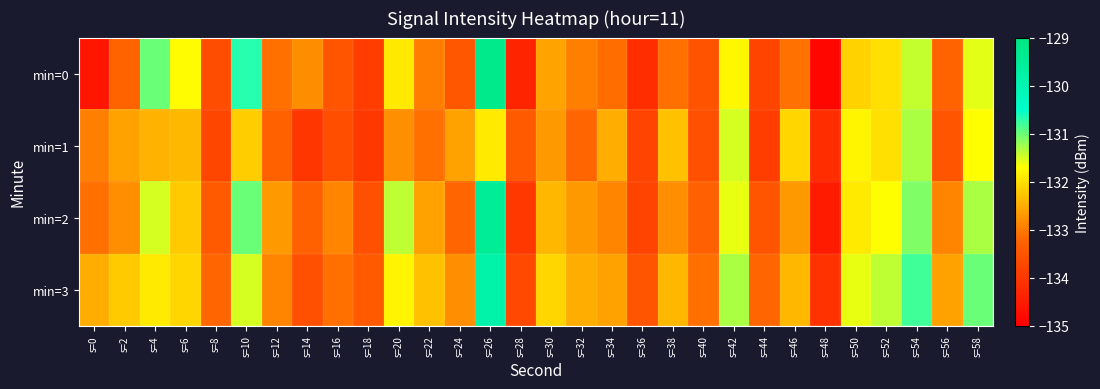

Reading right to left, list all the values displayed in this chart.

min=0: s=58=-131.6	s=56=-133.2	s=54=-131.4	s=52=-132.0	s=50=-132.1	s=48=-134.9	s=46=-133.1	s=44=-133.8	s=42=-131.8	s=40=-133.5	s=38=-133.1	s=36=-134.2	s=34=-133.1	s=32=-132.9	s=30=-132.6	s=28=-134.4	s=26=-129.2	s=24=-133.5	s=22=-133.0	s=20=-131.9	s=18=-133.9	s=16=-133.5	s=14=-132.8	s=12=-133.1	s=10=-130.7	s=8=-133.6	s=6=-131.7	s=4=-131.0	s=2=-133.2	s=0=-134.6
min=1: s=58=-131.7	s=56=-133.5	s=54=-131.3	s=52=-132.0	s=50=-131.8	s=48=-134.2	s=46=-132.1	s=44=-133.9	s=42=-131.5	s=40=-133.6	s=38=-132.3	s=36=-133.8	s=34=-132.5	s=32=-133.2	s=30=-132.7	s=28=-133.4	s=26=-131.9	s=24=-132.6	s=22=-133.1	s=20=-132.8	s=18=-134.0	s=16=-133.6	s=14=-134.0	s=12=-133.3	s=10=-132.2	s=8=-133.8	s=6=-132.4	s=4=-132.5	s=2=-132.6	s=0=-132.9
min=2: s=58=-131.3	s=56=-132.9	s=54=-131.1	s=52=-131.7	s=50=-131.9	s=48=-134.5	s=46=-132.7	s=44=-133.5	s=42=-131.6	s=40=-133.3	s=38=-132.8	s=36=-133.8	s=34=-132.9	s=32=-132.7	s=30=-132.4	s=28=-134.0	s=26=-129.5	s=24=-133.2	s=22=-132.6	s=20=-131.4	s=18=-133.6	s=16=-132.9	s=14=-133.3	s=12=-132.7	s=10=-131.0	s=8=-133.4	s=6=-132.2	s=4=-131.5	s=2=-132.8	s=0=-133.1
min=3: s=58=-131.0	s=56=-132.6	s=54=-130.8	s=52=-131.4	s=50=-131.6	s=48=-134.1	s=46=-132.4	s=44=-133.2	s=42=-131.3	s=40=-133.1	s=38=-132.4	s=36=-133.5	s=34=-132.6	s=32=-132.5	s=30=-132.1	s=28=-133.7	s=26=-129.8	s=24=-132.8	s=22=-132.3	s=20=-131.8	s=18=-133.4	s=16=-133.1	s=14=-133.6	s=12=-132.9	s=10=-131.5	s=8=-133.2	s=6=-132.1	s=4=-131.9	s=2=-132.2	s=0=-132.5